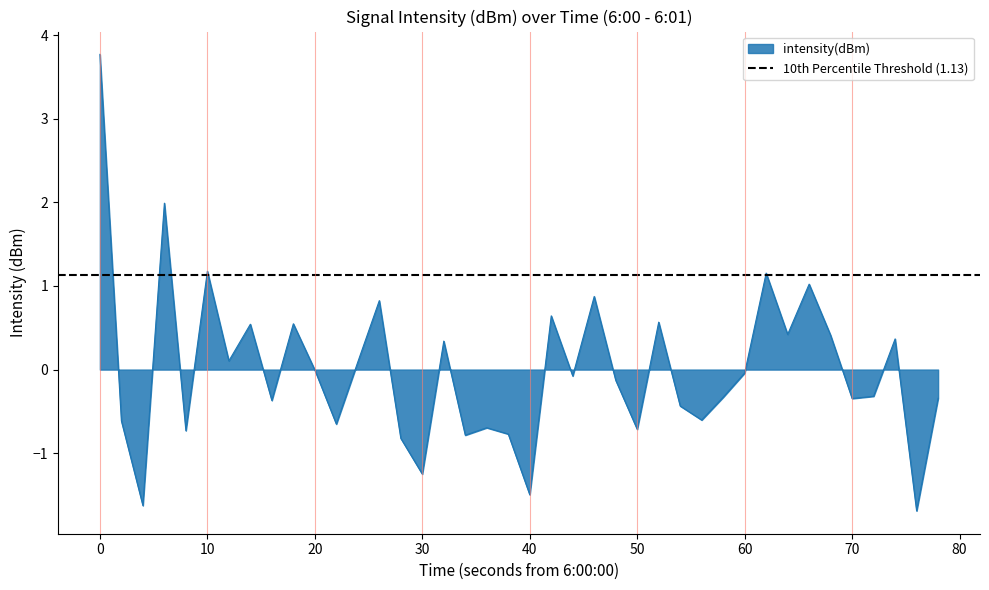

What is the value of the 34th point from the left?

1.0